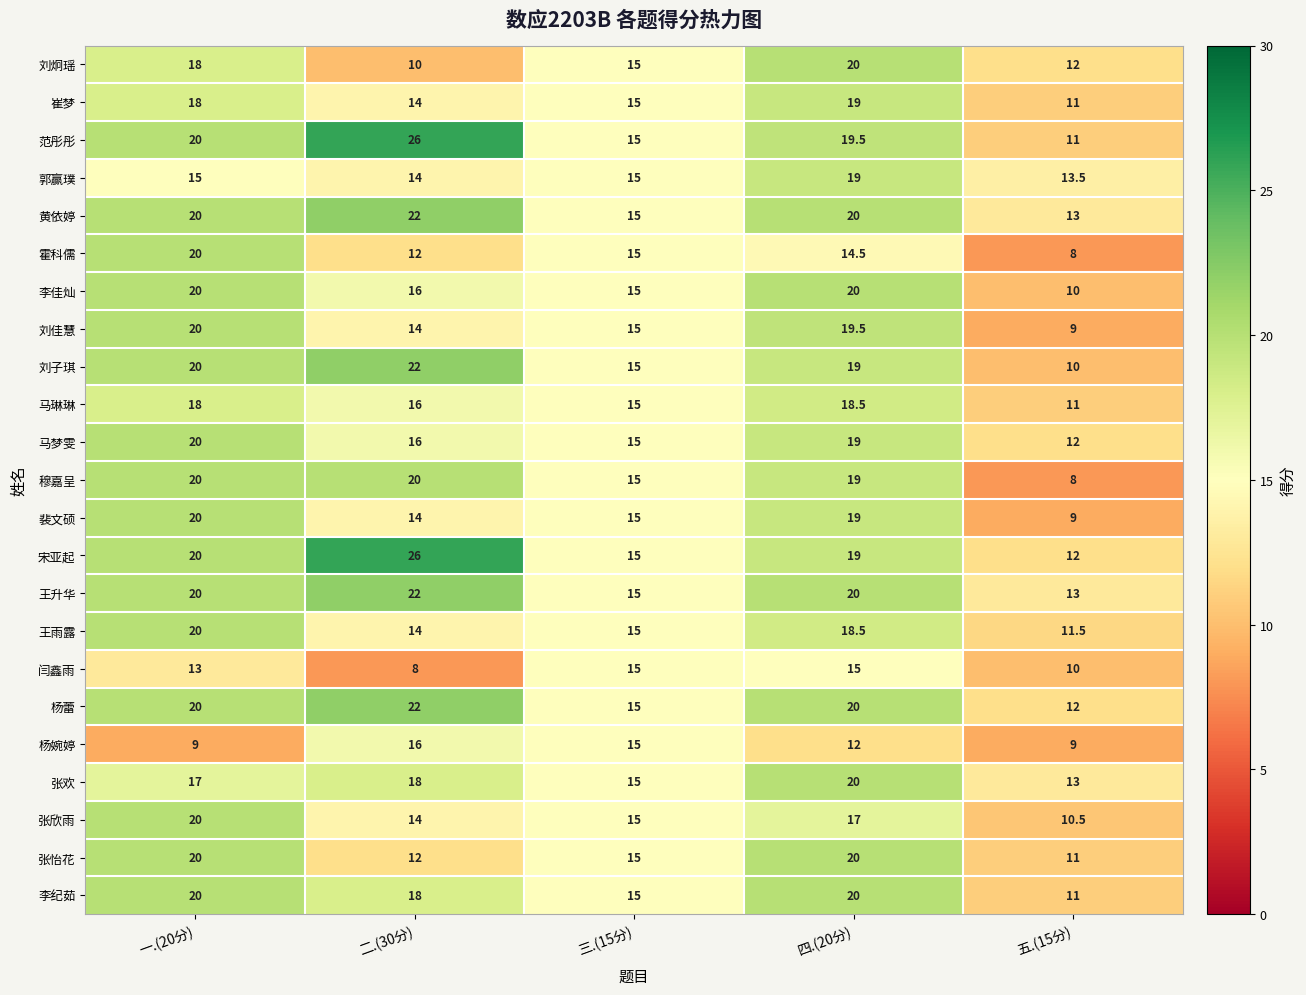

Which series has the largest total across all categories?

宋亚起